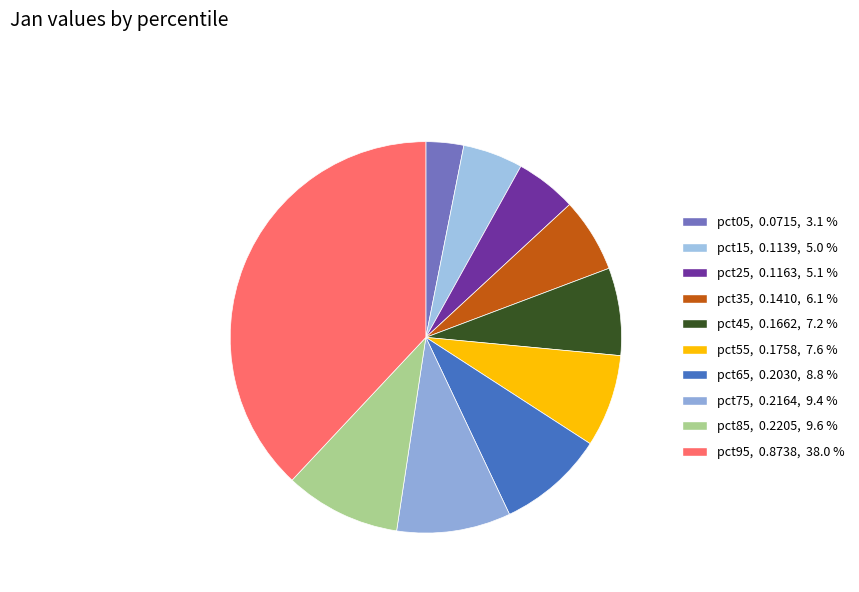

Is it true that pct85 is 21% of the pie?

False